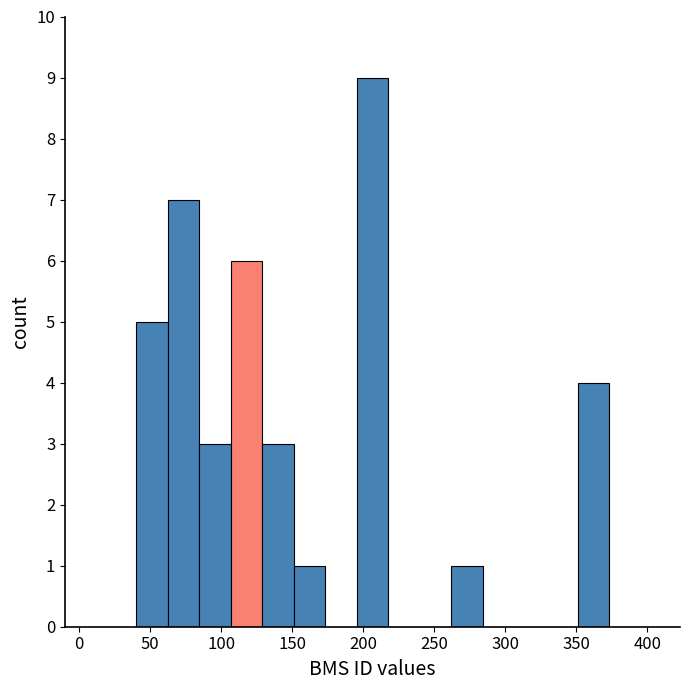

What is the height of the bar covering 105 to 130 on the x-axis? Neither the bar edges nor the heights are printed on the chart, so give them approximately, as read against the axes.

6